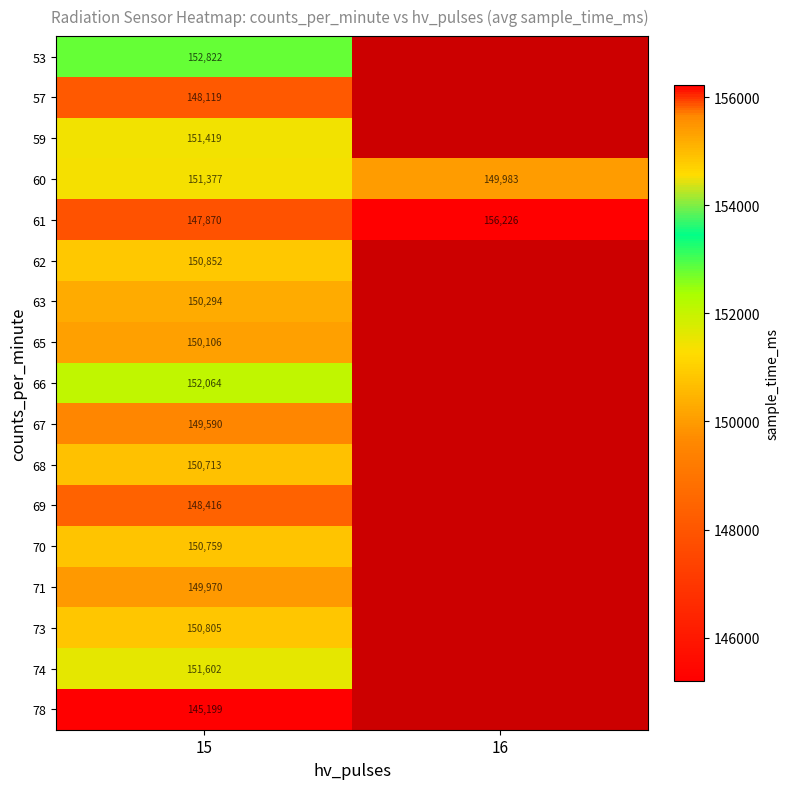

The 57 series shows 103304 at 15. True or false?

False